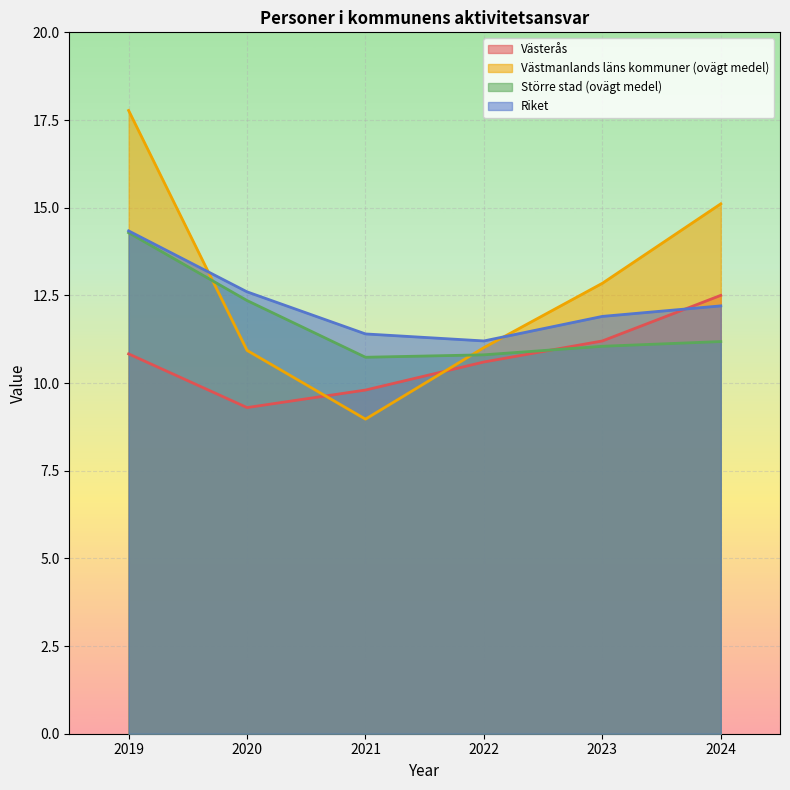

Does the chart display data point markers on the line(s)?

No